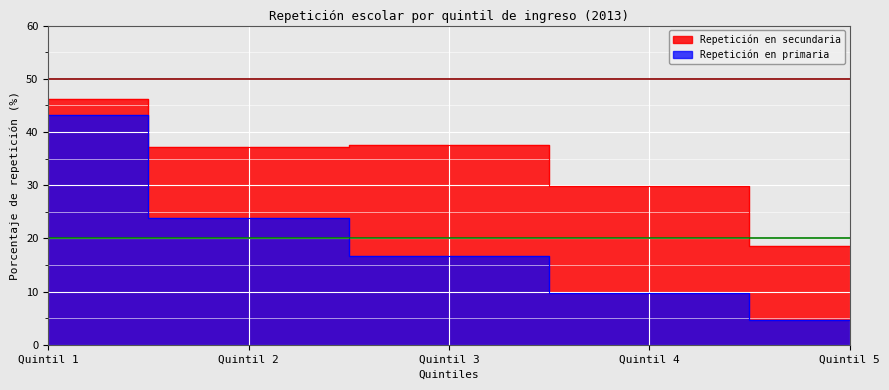

At Quintil 2, list the series in order from smallest to largest.

Repetición en primaria, Repetición en secundaria